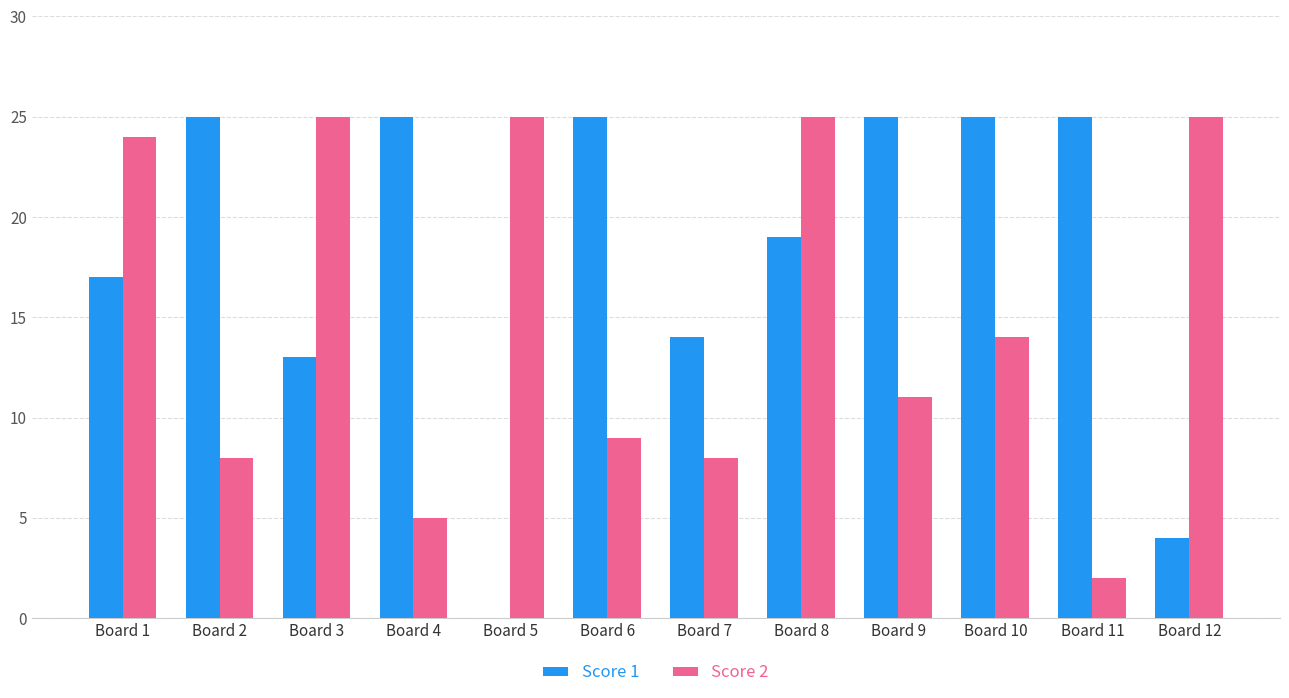

Reading right to left, list all the values displayed in this chart.

Score 1: 4	25	25	25	19	14	25	0	25	13	25	17
Score 2: 25	2	14	11	25	8	9	25	5	25	8	24